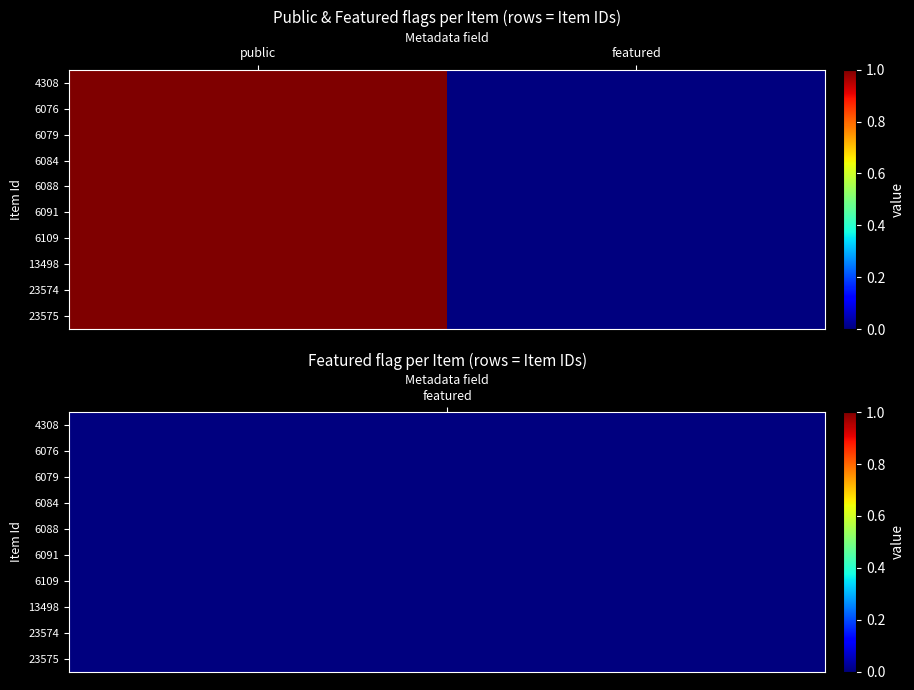

Reading left to right, extract all data points from this chart.

4308: public=1	featured=0
6076: public=1	featured=0
6079: public=1	featured=0
6084: public=1	featured=0
6088: public=1	featured=0
6091: public=1	featured=0
6109: public=1	featured=0
13498: public=1	featured=0
23574: public=1	featured=0
23575: public=1	featured=0